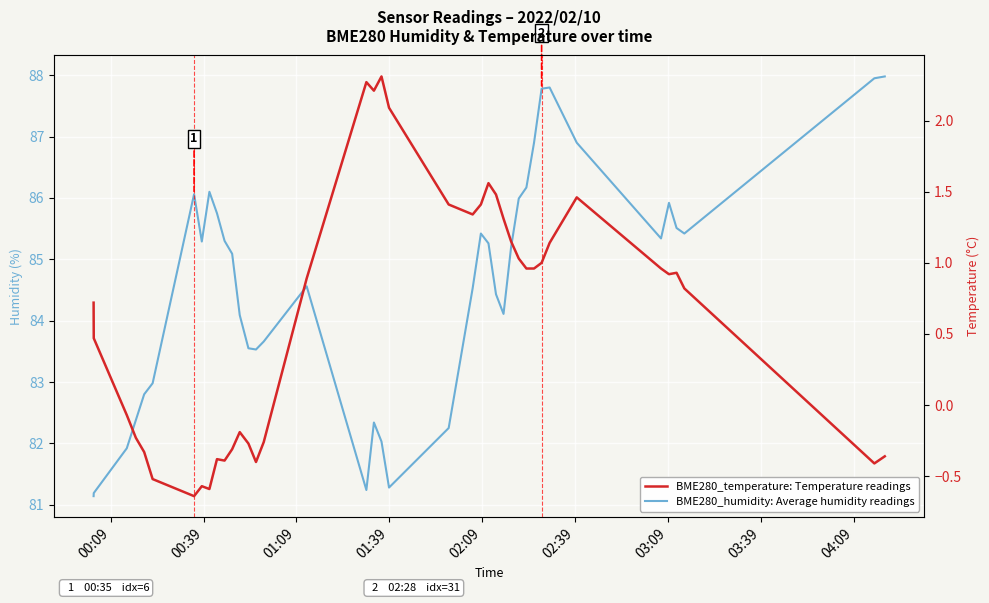

What is the label of the 40th point from the right?

00:09